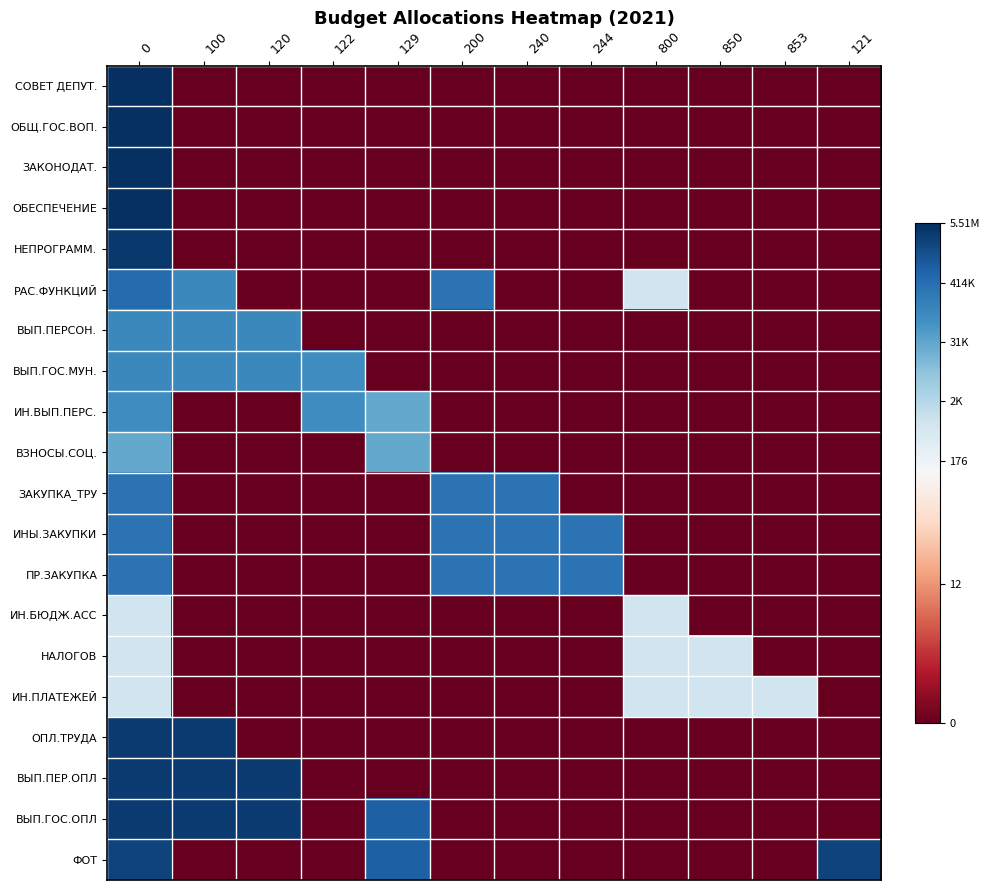

Reading left to right, extract all data points from this chart.

СОВЕТ ДЕПУТ.: 0=15.5	100=0.0	120=0.0	122=0.0	129=0.0	200=0.0	240=0.0	244=0.0	800=0.0	850=0.0	853=0.0	121=0.0
ОБЩ.ГОС.ВОП.: 0=15.5	100=0.0	120=0.0	122=0.0	129=0.0	200=0.0	240=0.0	244=0.0	800=0.0	850=0.0	853=0.0	121=0.0
ЗАКОНОДАТ.: 0=15.5	100=0.0	120=0.0	122=0.0	129=0.0	200=0.0	240=0.0	244=0.0	800=0.0	850=0.0	853=0.0	121=0.0
ОБЕСПЕЧЕНИЕ: 0=15.5	100=0.0	120=0.0	122=0.0	129=0.0	200=0.0	240=0.0	244=0.0	800=0.0	850=0.0	853=0.0	121=0.0
НЕПРОГРАММ.: 0=15.1	100=0.0	120=0.0	122=0.0	129=0.0	200=0.0	240=0.0	244=0.0	800=0.0	850=0.0	853=0.0	121=0.0
РАС.ФУНКЦИЙ: 0=13.0	100=11.7	120=0.0	122=0.0	129=0.0	200=12.7	240=0.0	244=0.0	800=6.8	850=0.0	853=0.0	121=0.0
ВЫП.ПЕРСОН.: 0=11.7	100=11.7	120=11.7	122=0.0	129=0.0	200=0.0	240=0.0	244=0.0	800=0.0	850=0.0	853=0.0	121=0.0
ВЫП.ГОС.МУН.: 0=11.7	100=11.7	120=11.7	122=11.4	129=0.0	200=0.0	240=0.0	244=0.0	800=0.0	850=0.0	853=0.0	121=0.0
ИН.ВЫП.ПЕРС.: 0=11.4	100=0.0	120=0.0	122=11.4	129=10.2	200=0.0	240=0.0	244=0.0	800=0.0	850=0.0	853=0.0	121=0.0
ВЗНОСЫ.СОЦ.: 0=10.2	100=0.0	120=0.0	122=0.0	129=10.2	200=0.0	240=0.0	244=0.0	800=0.0	850=0.0	853=0.0	121=0.0
ЗАКУПКА_ТРУ: 0=12.7	100=0.0	120=0.0	122=0.0	129=0.0	200=12.7	240=12.7	244=0.0	800=0.0	850=0.0	853=0.0	121=0.0
ИНЫ.ЗАКУПКИ: 0=12.7	100=0.0	120=0.0	122=0.0	129=0.0	200=12.7	240=12.7	244=12.7	800=0.0	850=0.0	853=0.0	121=0.0
ПР.ЗАКУПКА: 0=12.7	100=0.0	120=0.0	122=0.0	129=0.0	200=12.7	240=12.7	244=12.7	800=0.0	850=0.0	853=0.0	121=0.0
ИН.БЮДЖ.АСС: 0=6.8	100=0.0	120=0.0	122=0.0	129=0.0	200=0.0	240=0.0	244=0.0	800=6.8	850=0.0	853=0.0	121=0.0
НАЛОГОВ: 0=6.8	100=0.0	120=0.0	122=0.0	129=0.0	200=0.0	240=0.0	244=0.0	800=6.8	850=6.8	853=0.0	121=0.0
ИН.ПЛАТЕЖЕЙ: 0=6.8	100=0.0	120=0.0	122=0.0	129=0.0	200=0.0	240=0.0	244=0.0	800=6.8	850=6.8	853=6.8	121=0.0
ОПЛ.ТРУДА: 0=15.0	100=15.0	120=0.0	122=0.0	129=0.0	200=0.0	240=0.0	244=0.0	800=0.0	850=0.0	853=0.0	121=0.0
ВЫП.ПЕР.ОПЛ: 0=15.0	100=15.0	120=15.0	122=0.0	129=0.0	200=0.0	240=0.0	244=0.0	800=0.0	850=0.0	853=0.0	121=0.0
ВЫП.ГОС.ОПЛ: 0=15.0	100=15.0	120=15.0	122=0.0	129=13.6	200=0.0	240=0.0	244=0.0	800=0.0	850=0.0	853=0.0	121=0.0
ФОТ: 0=14.7	100=0.0	120=0.0	122=0.0	129=13.6	200=0.0	240=0.0	244=0.0	800=0.0	850=0.0	853=0.0	121=14.7